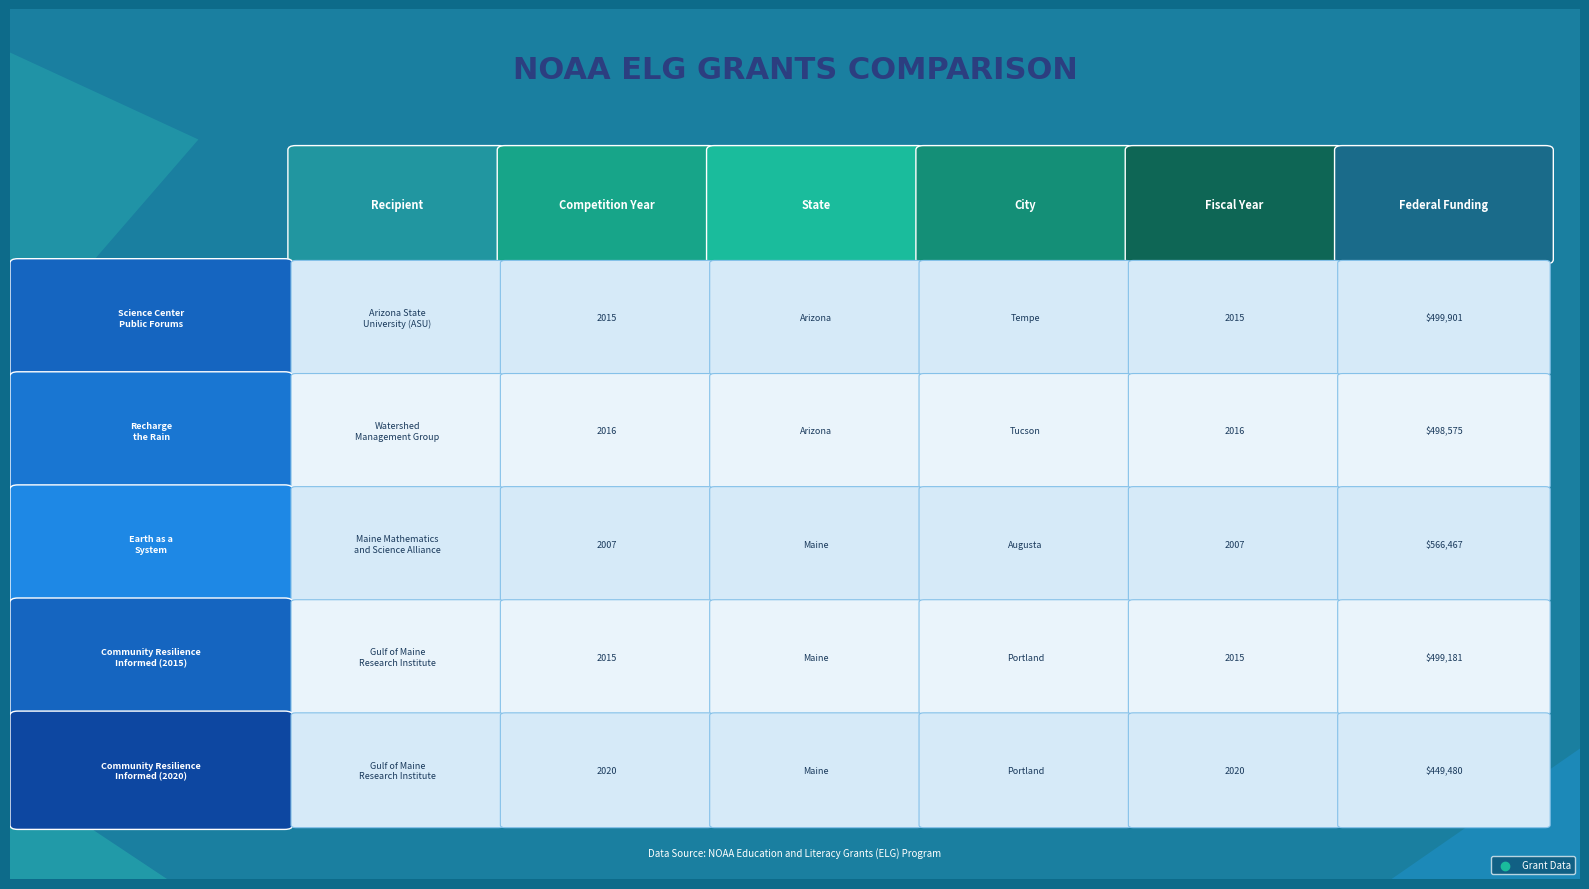

At which label is Earth as a
System closest to 283234?

Science Center
Public Forums